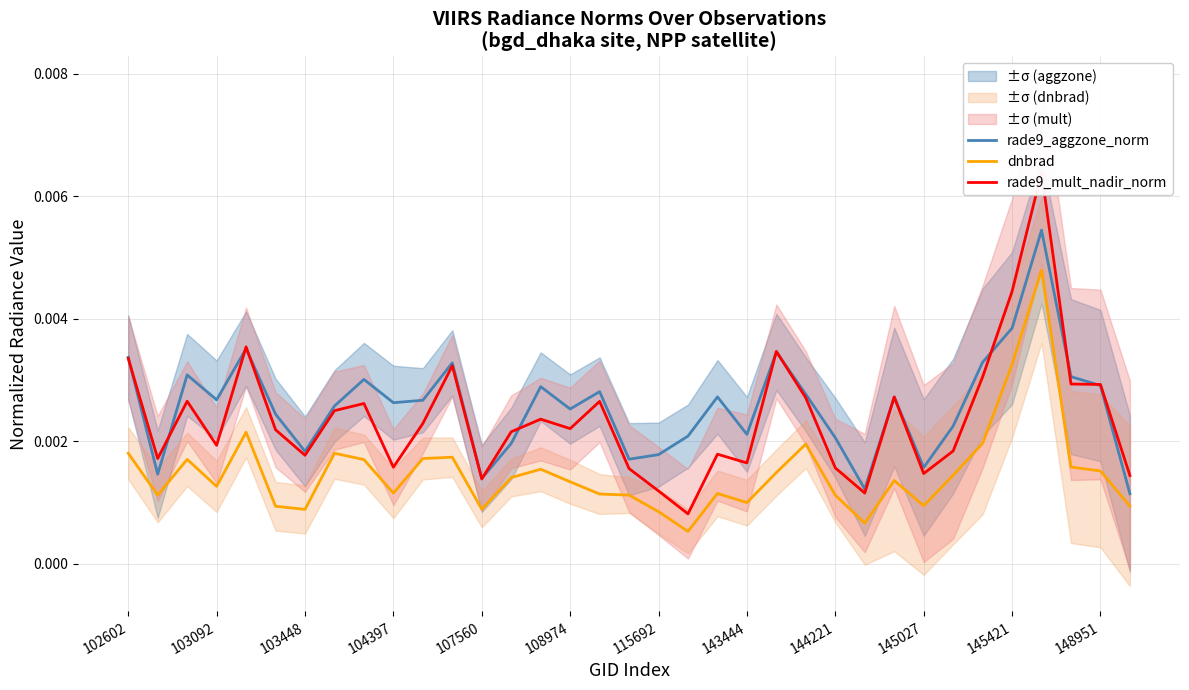

At which label is rade9_mult_nadir_norm closest to 0?

19